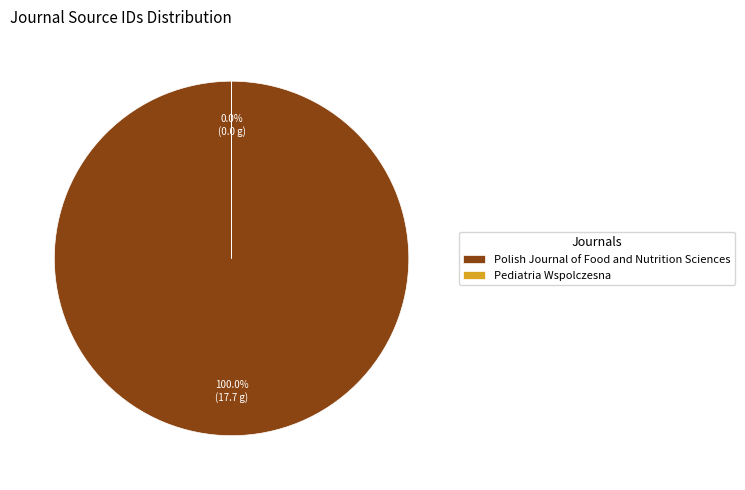

What is the ratio of the value at Polish Journal of Food and Nutrition Sciences to the value at Pediatria Wspolczesna?

1127542.1